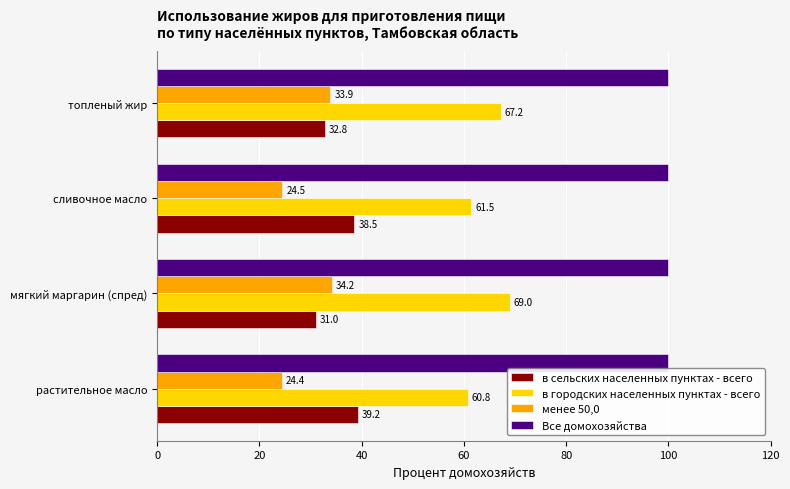

What is the lowest value of the Все домохозяйства series?

100.0